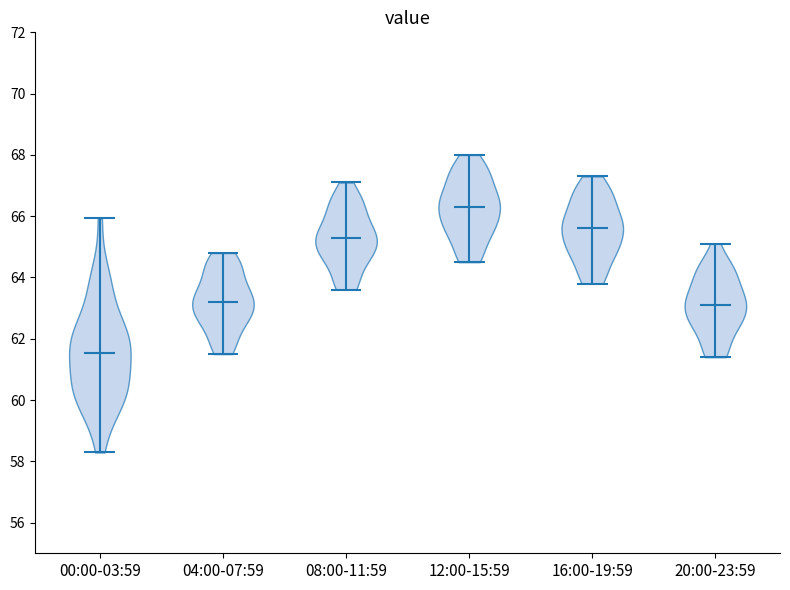

Reading left to right, read every violin against the y-axis: where its median line is, and the lowest and highest points it reaches. The values are not printed on the chart, so give them approximately, as read against the axis.

00:00-03:59: median line 61.6, lowest point 58.2, highest point 66.0
04:00-07:59: median line 63.2, lowest point 61.6, highest point 64.8
08:00-11:59: median line 65.4, lowest point 63.6, highest point 67.2
12:00-15:59: median line 66.4, lowest point 64.6, highest point 68.0
16:00-19:59: median line 65.6, lowest point 63.8, highest point 67.4
20:00-23:59: median line 63.2, lowest point 61.4, highest point 65.2